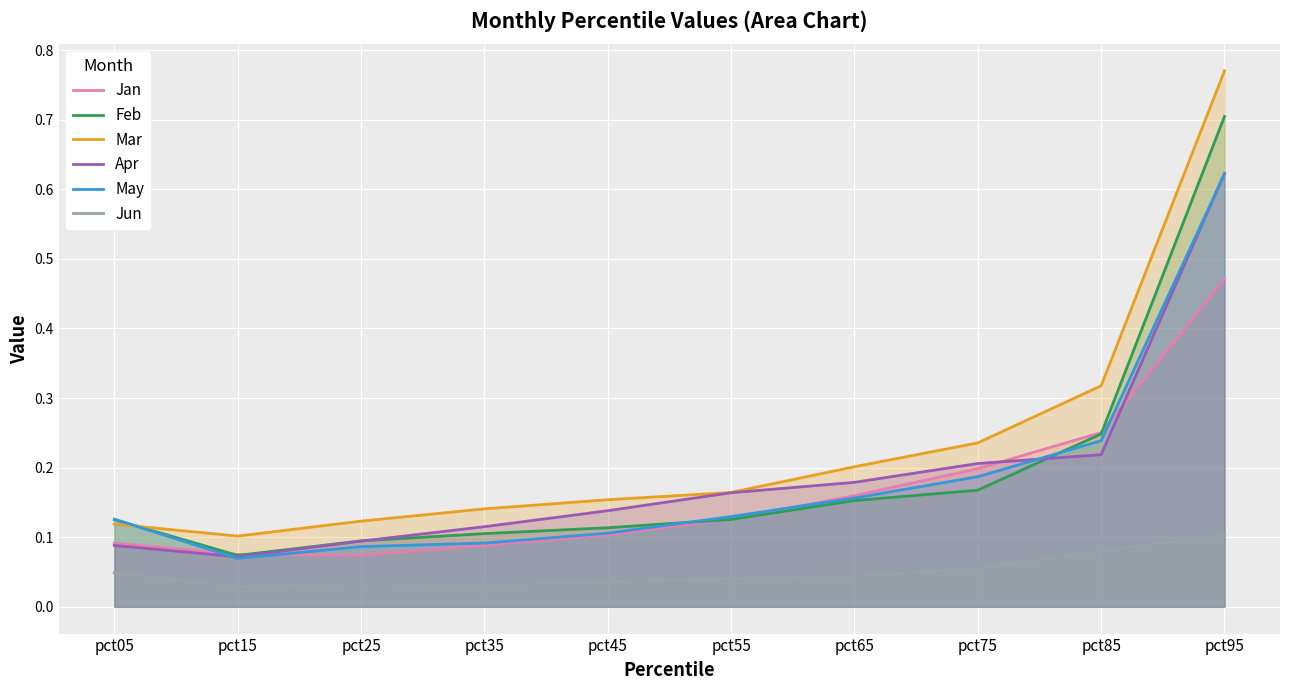

Which series has the largest range (max minus min)?

Mar